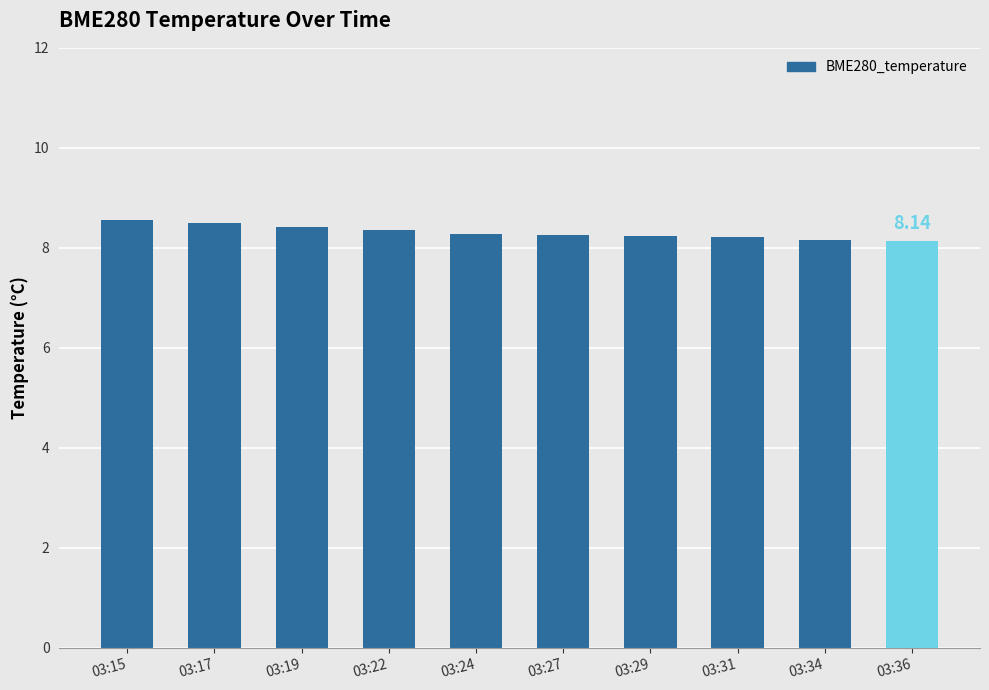

Approximately how many times larger is the value at 03:22 compared to 03:36?

1.0